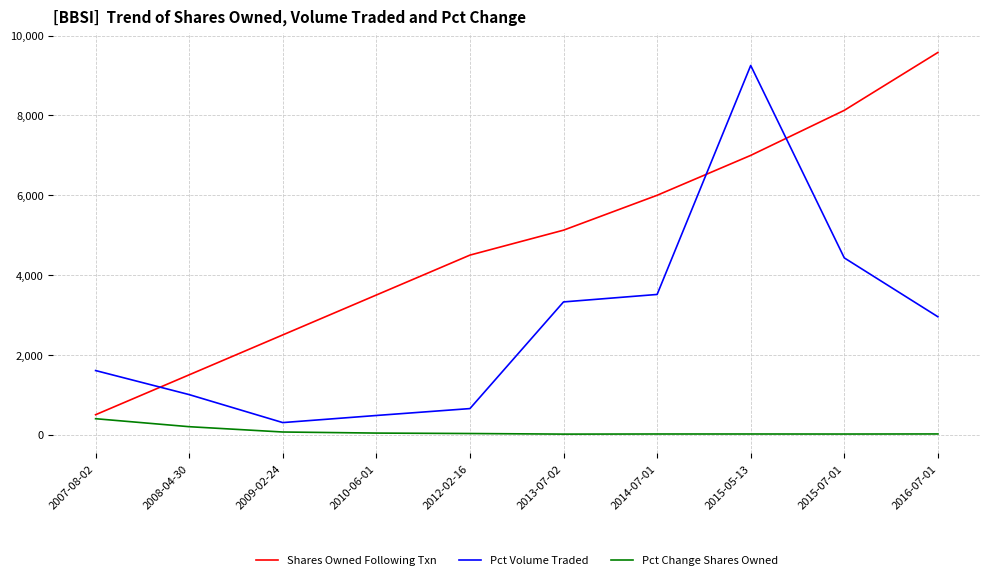

Which category has the lowest value in the Shares Owned Following Txn series?

2007-08-02